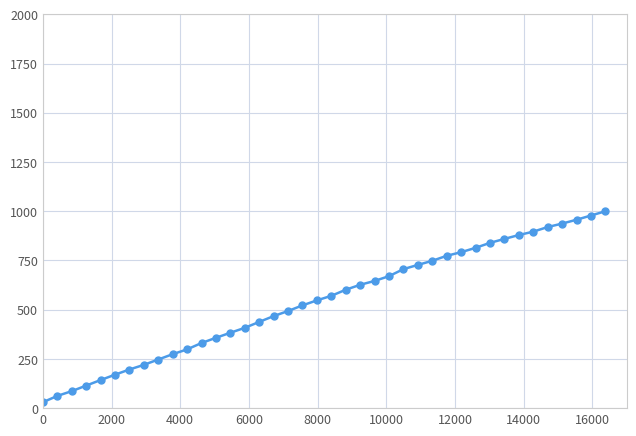

What is the greatest value displayed?

1000.0